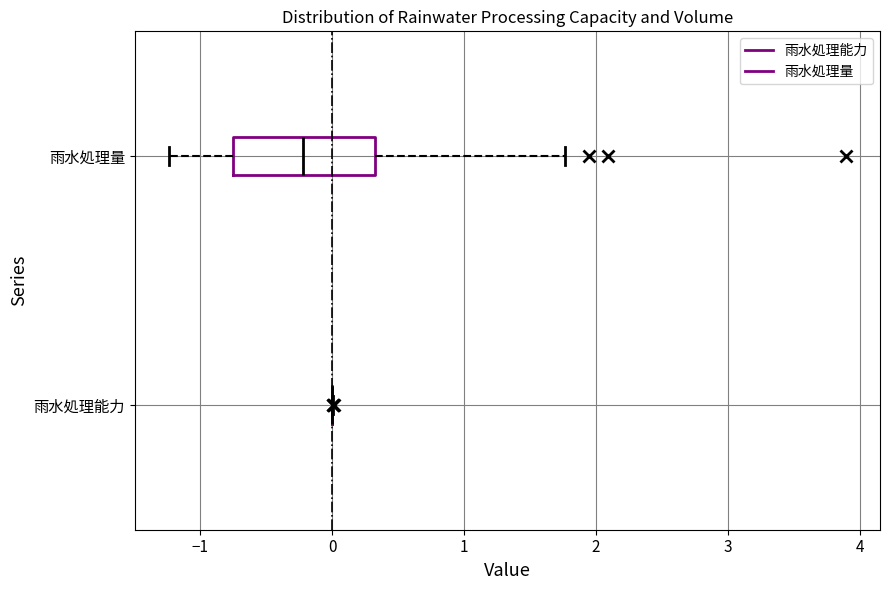

Reading bottom to top, read every box against the x-axis: the position of its median line, the range the box covers, and the ends of its whiskers. The values are not printed on the chart, so give them approximately, as read against the axis.

雨水処理能力: box collapsed to a line at 0.0, whiskers 0.0 to 0.0
雨水処理量: median -0.2, box -0.8 to 0.3, whiskers -1.2 to 1.8